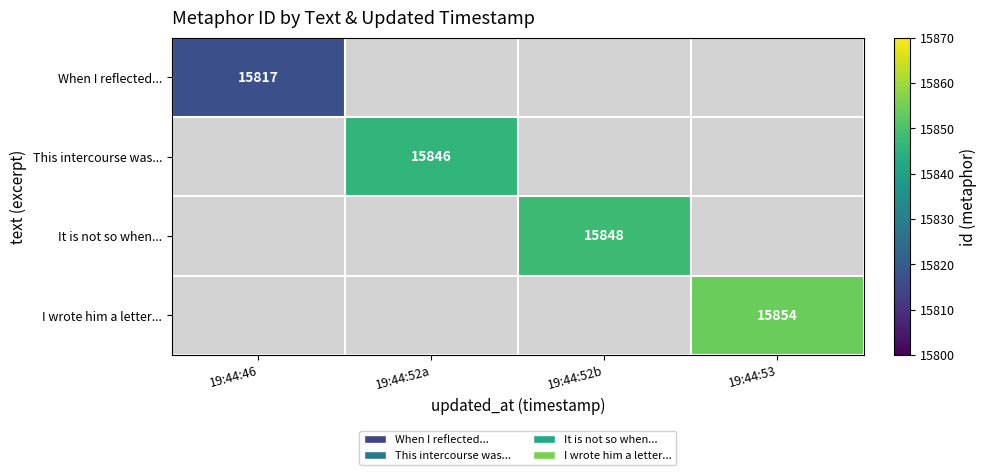

The value of This intercourse was... at 19:44:52a is 25284. True or false?

False